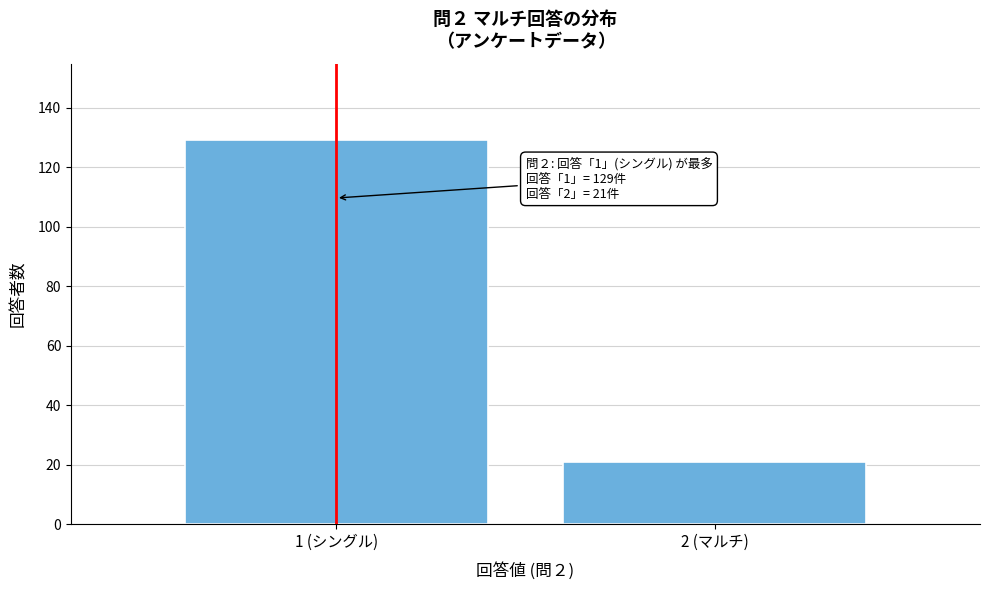

Reading left to right, list all the values displayed in this chart.

1 (シングル)=129	2 (マルチ)=21